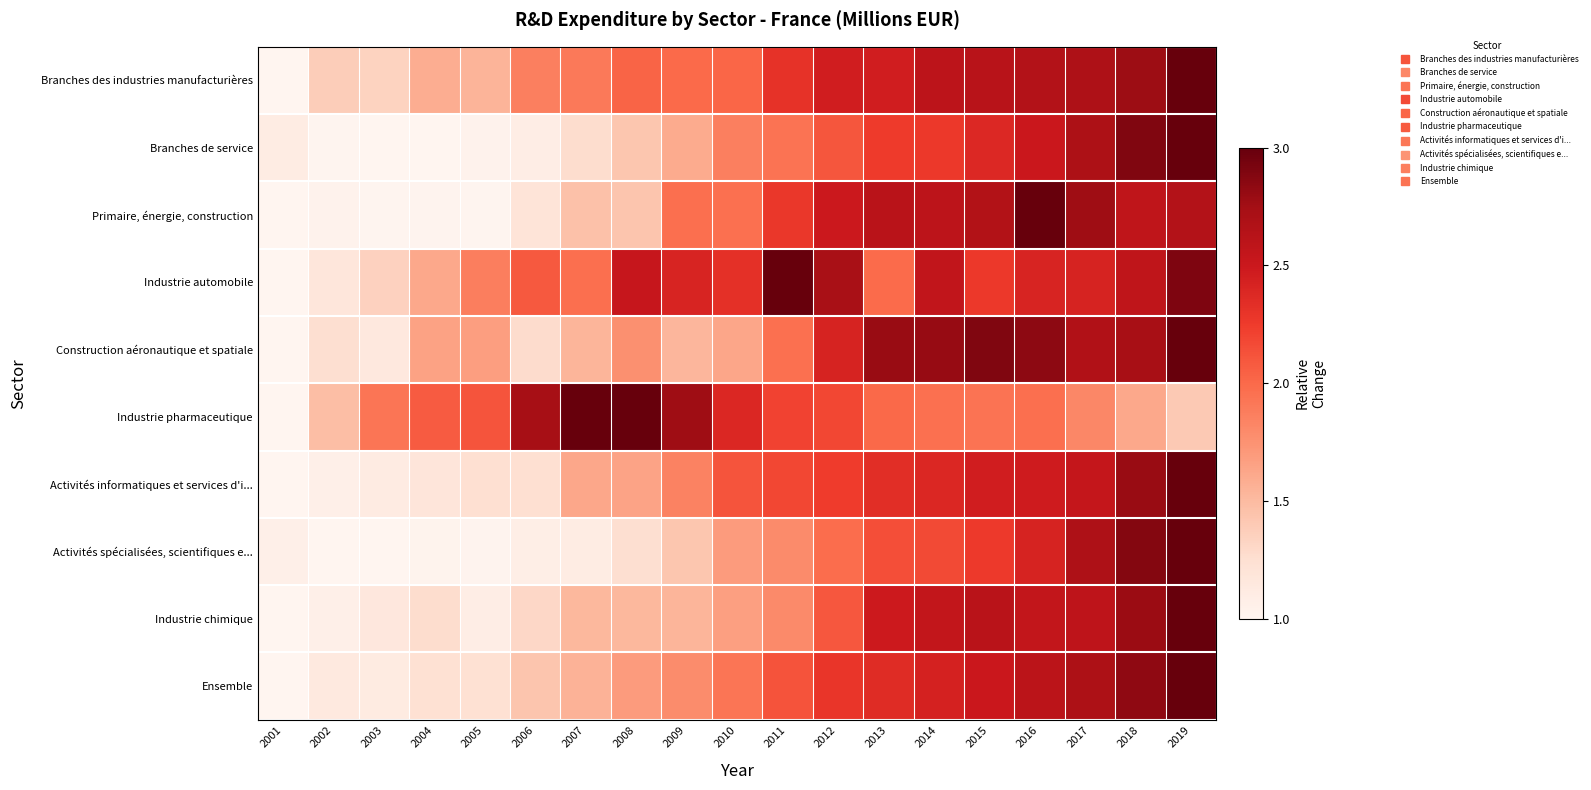

Which has a higher value, 2008 or 2005?

2008